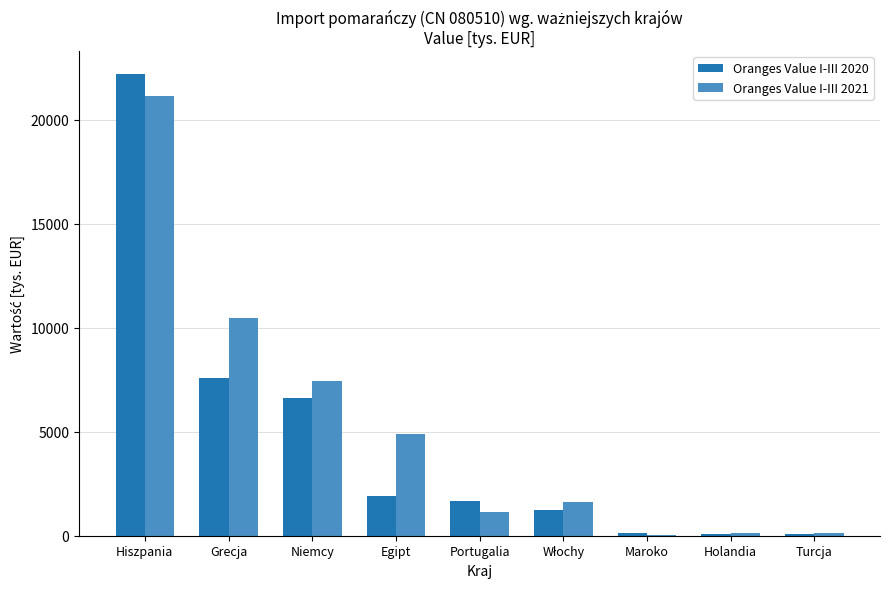

At which category is the sum across all series the highest?

Hiszpania